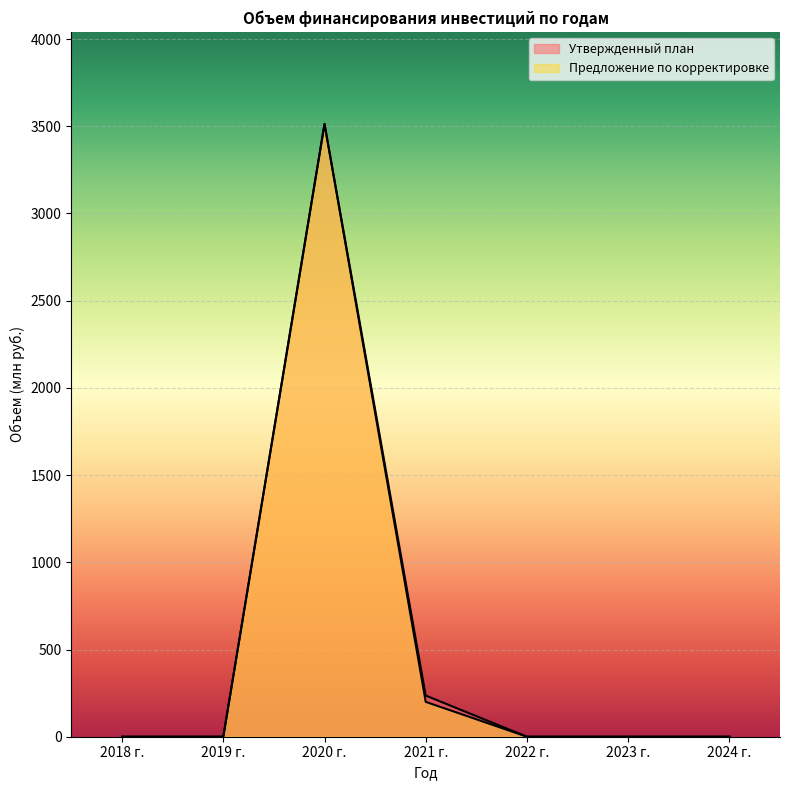

The value of Утвержденный план at 2024 г. is 0.0. True or false?

True